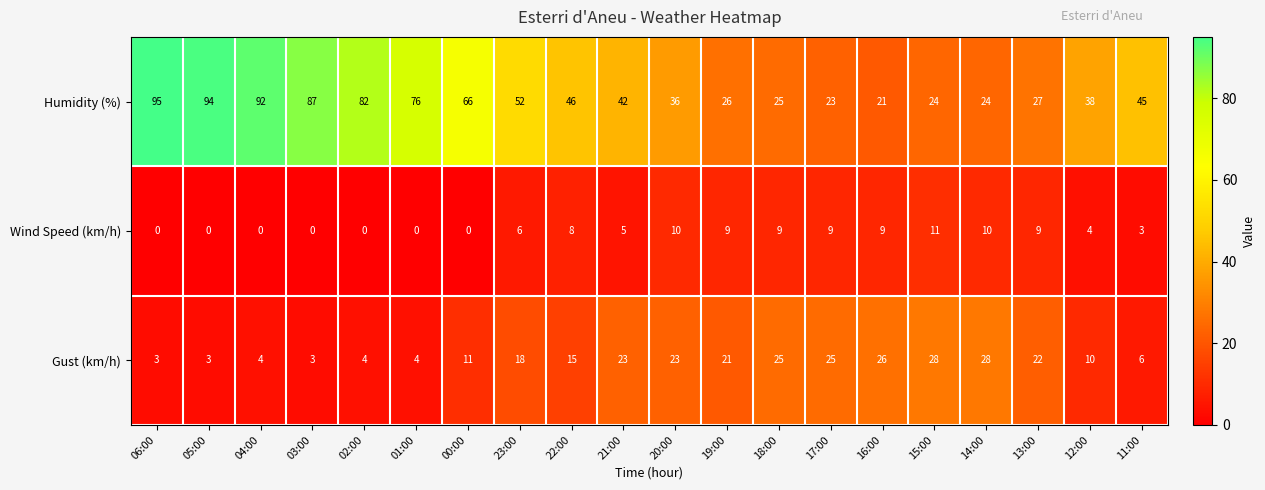

What is the sum of all Humidity (%) values?

1021